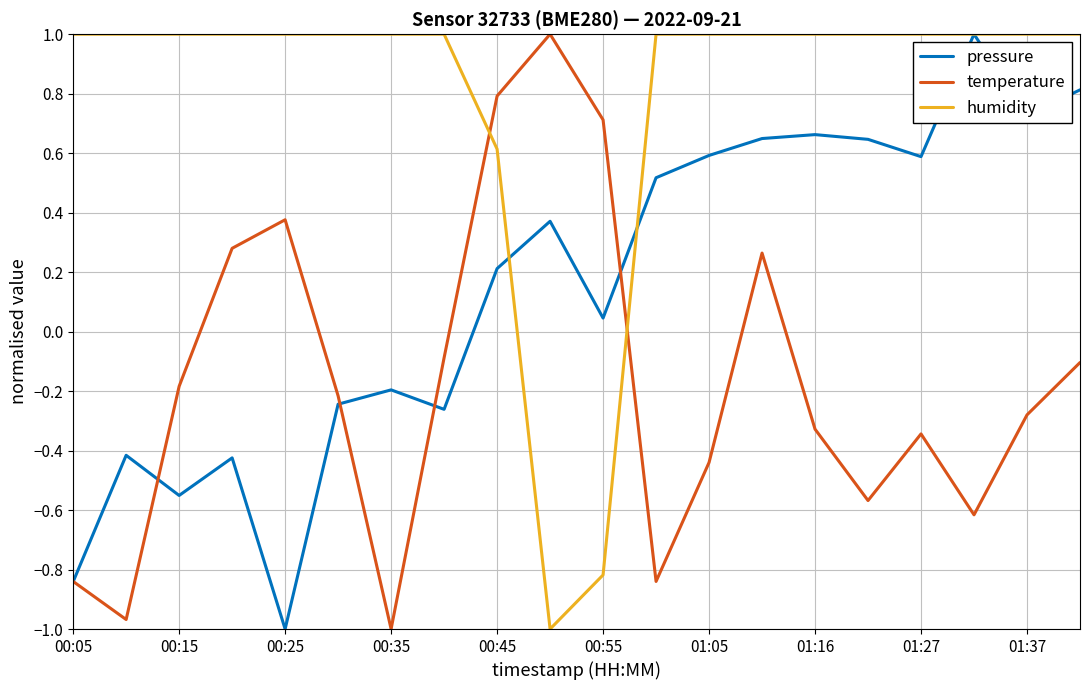

Which series has the largest total across all categories?

humidity